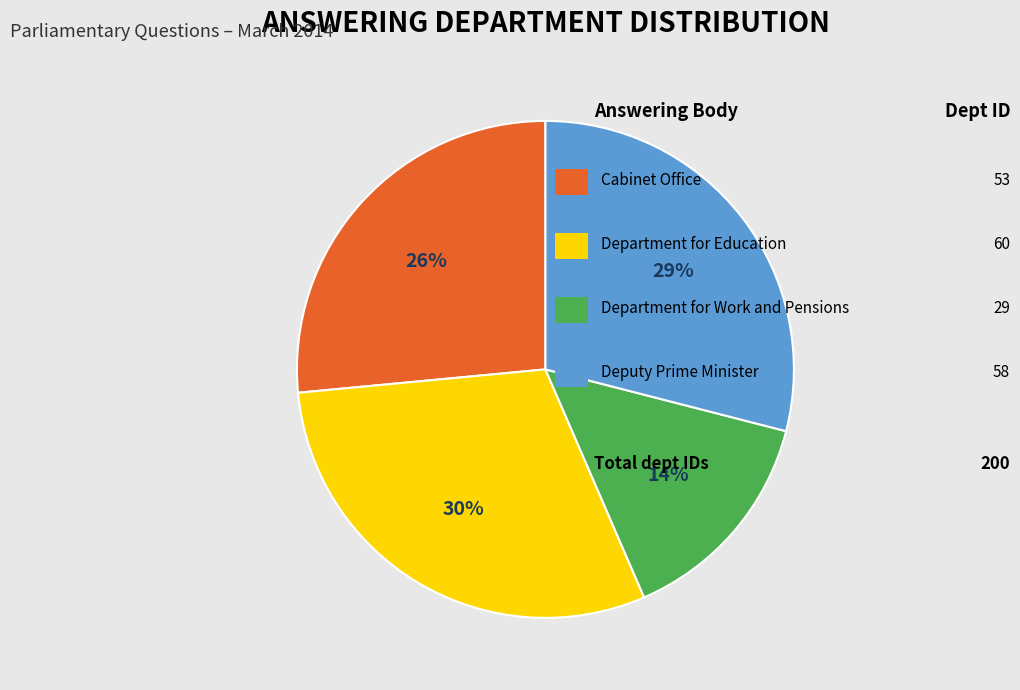

Does any single category account for the majority?

No